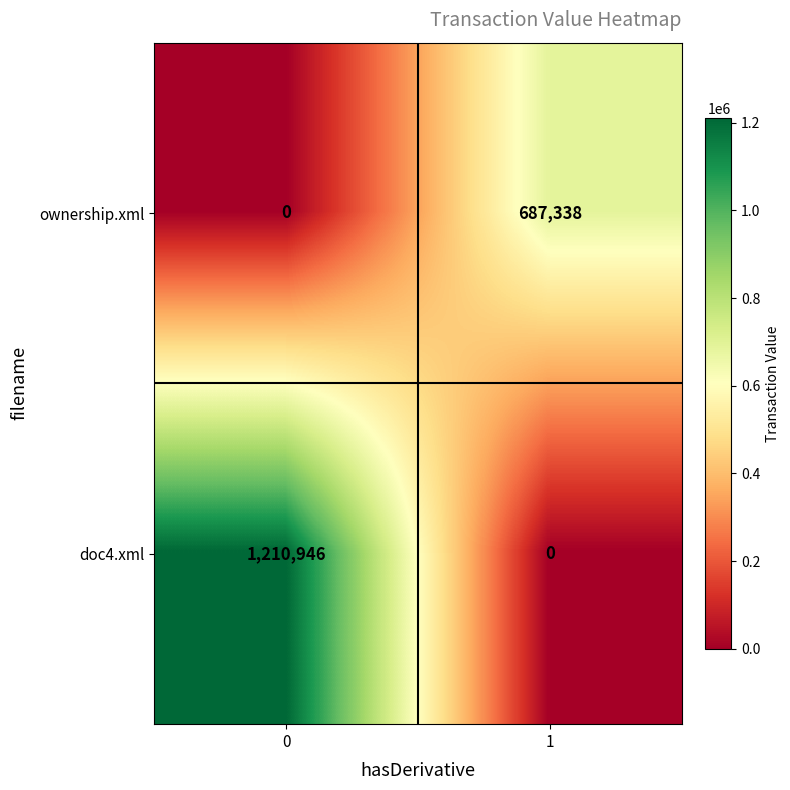

Rank the series by their average value, from lowest to highest.

ownership.xml, doc4.xml